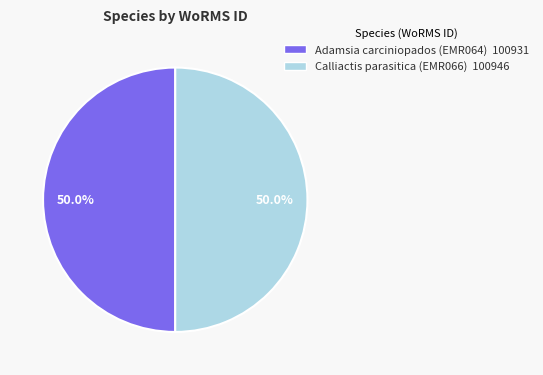

What is the ratio of the value at Adamsia carciniopados (EMR064) to the value at Calliactis parasitica (EMR066)?

1.0